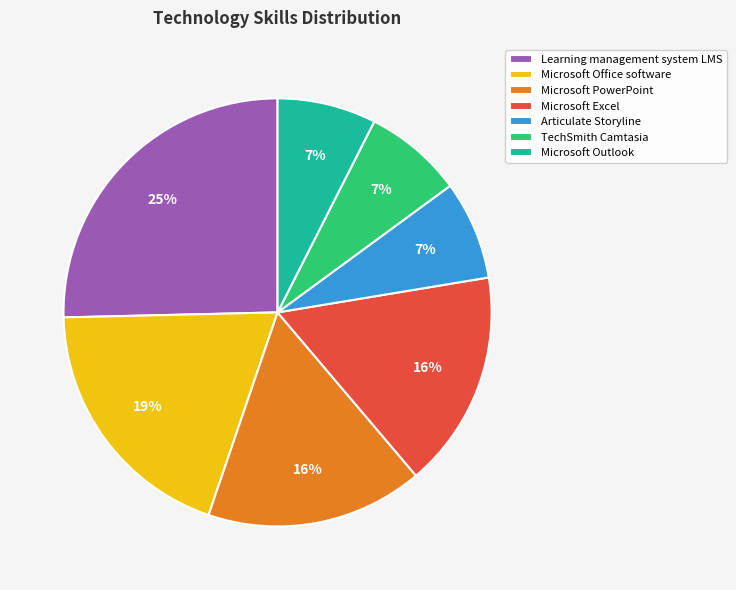

Between Microsoft Excel and Articulate Storyline, which is larger?

Microsoft Excel